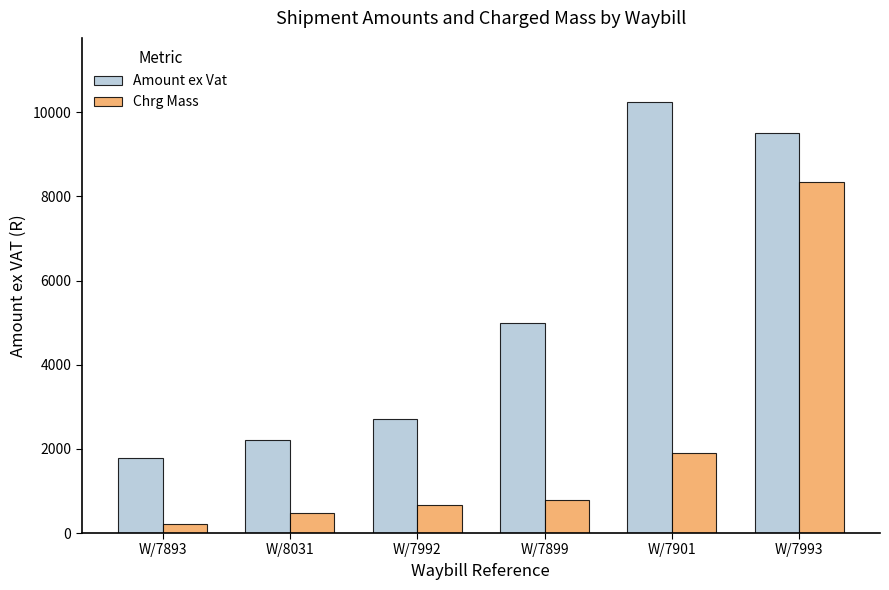

What is the difference between the maximum and minimum values in the Amount ex Vat series?

8455.8